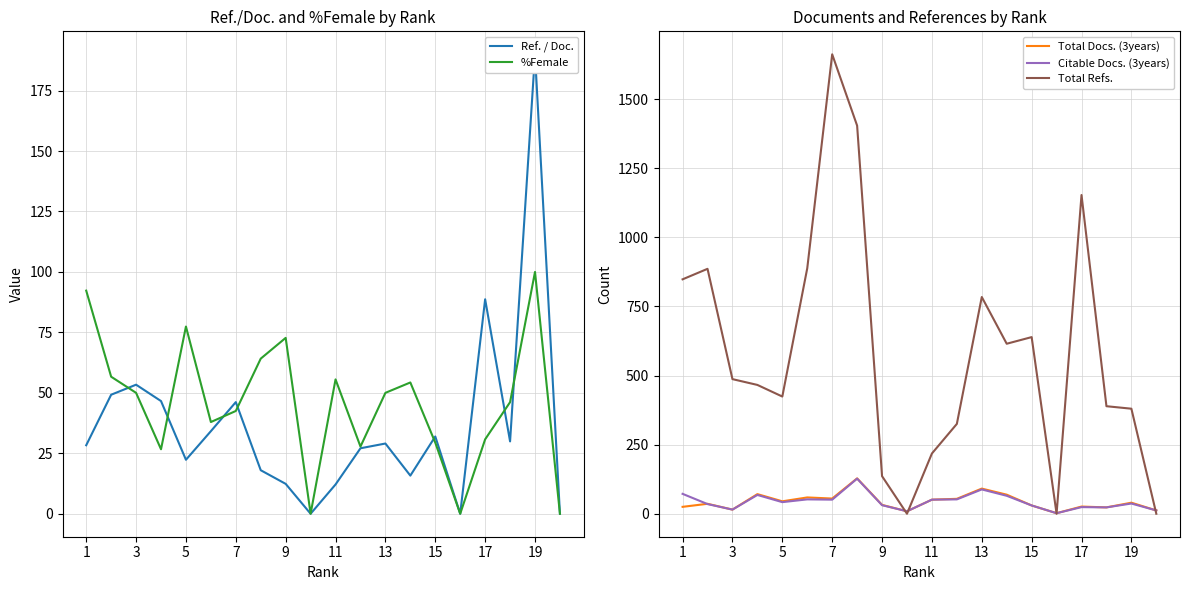

How many distinct data groups are displayed?

5